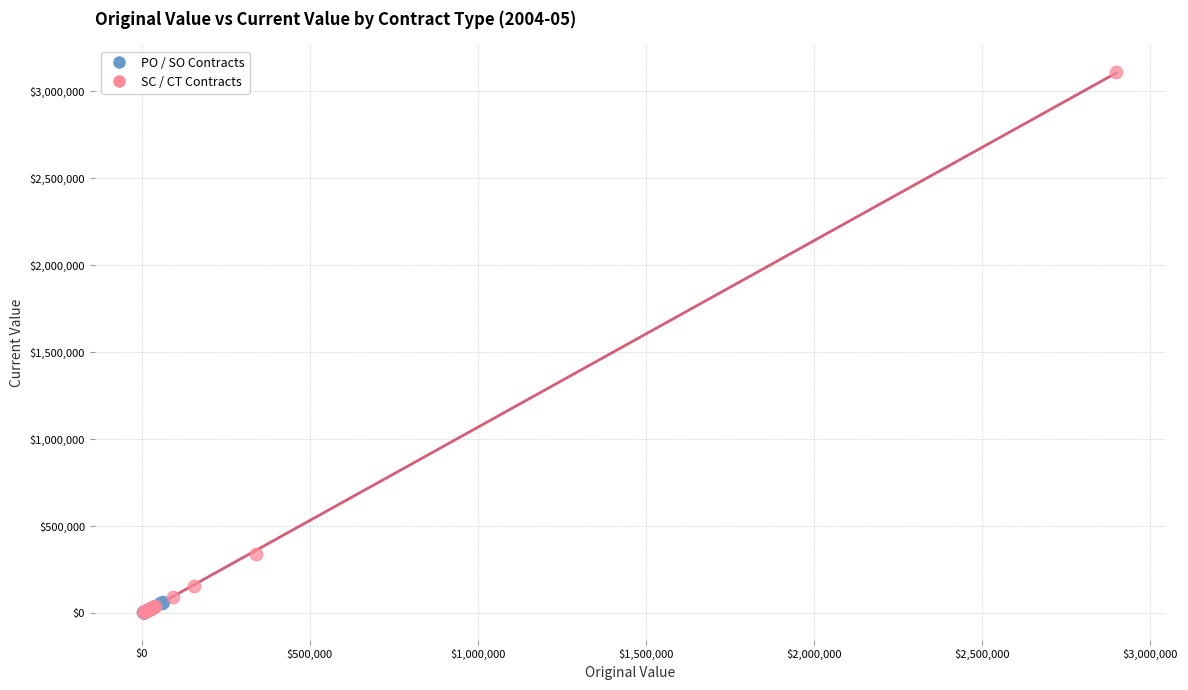

Which series has the widest spread of Y values?

SC / CT Contracts